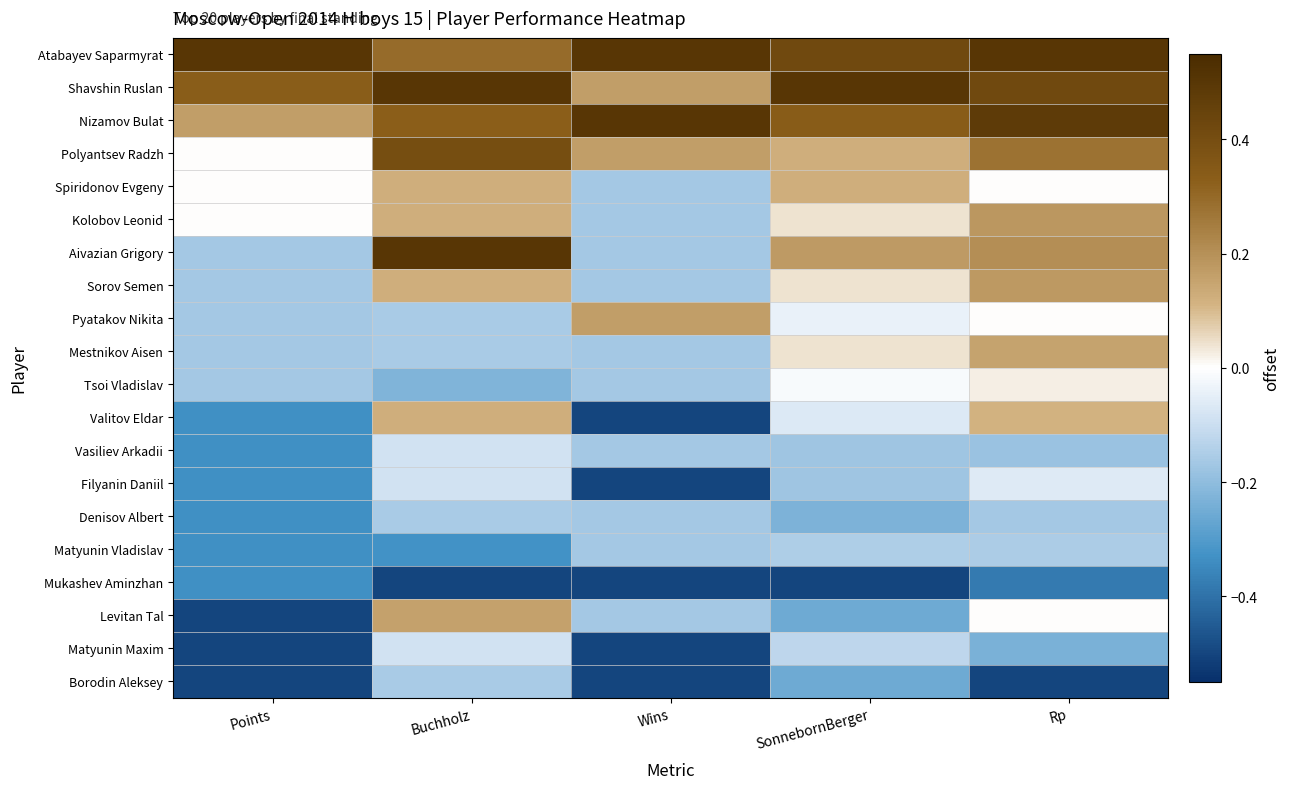

Between Buchholz and Rp, which is larger?

Rp